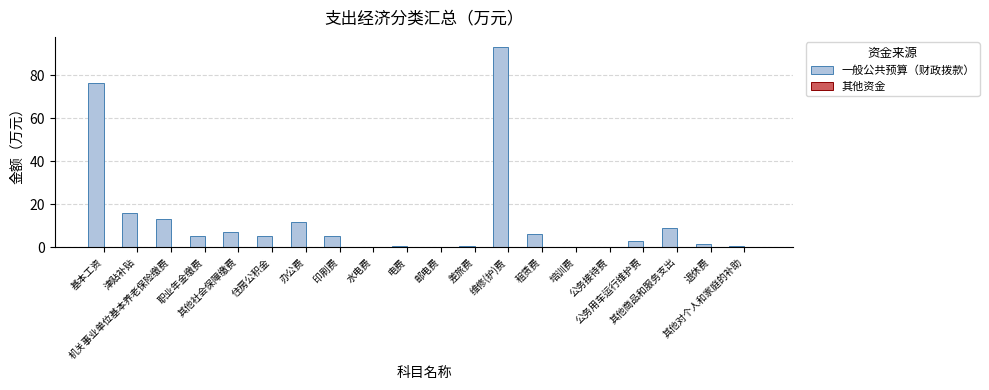

What is the greatest value displayed?

93.1